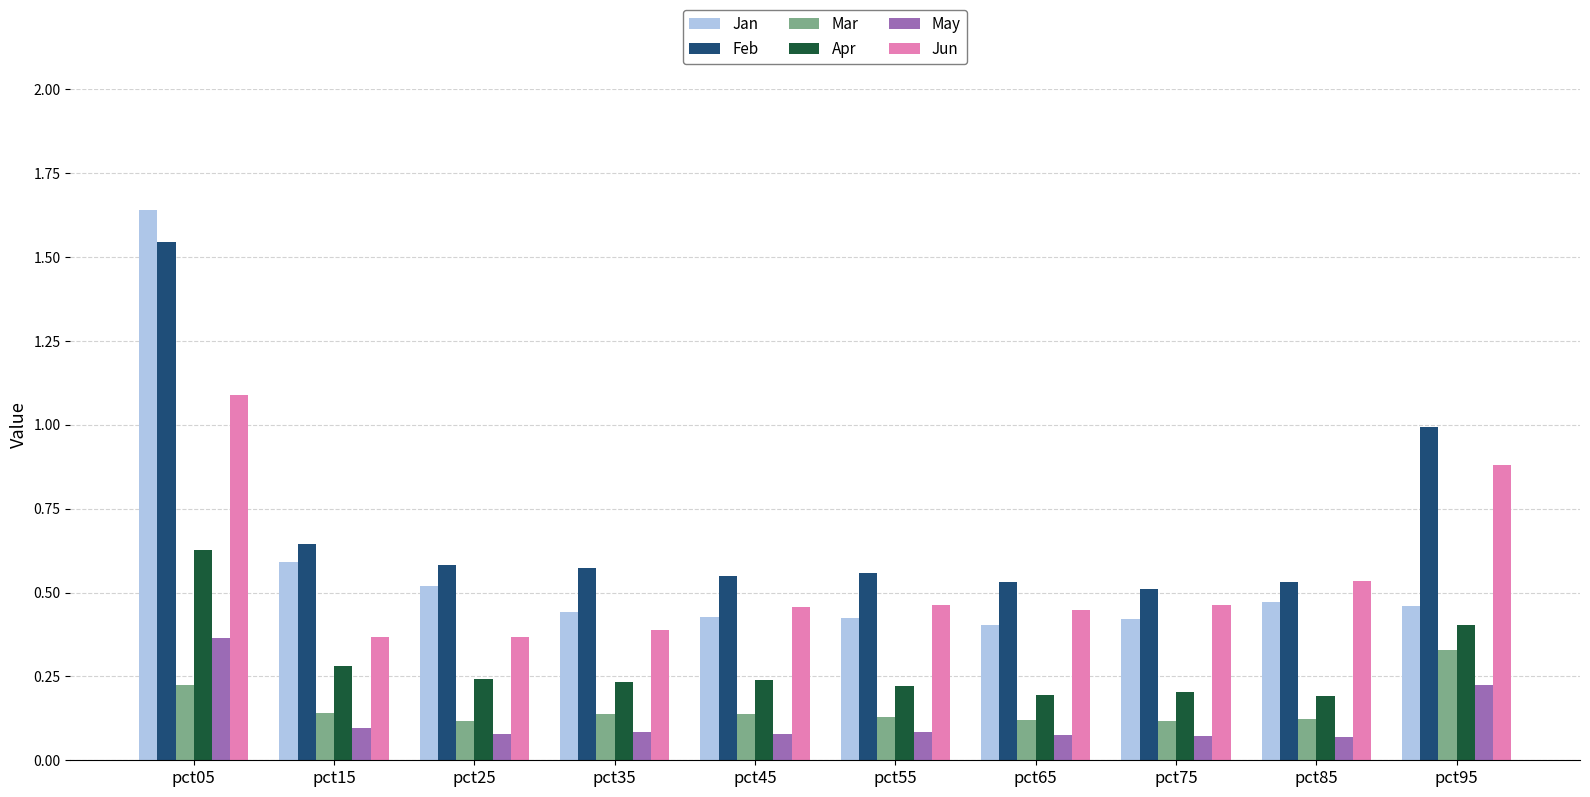

Which series has the largest total across all categories?

Feb